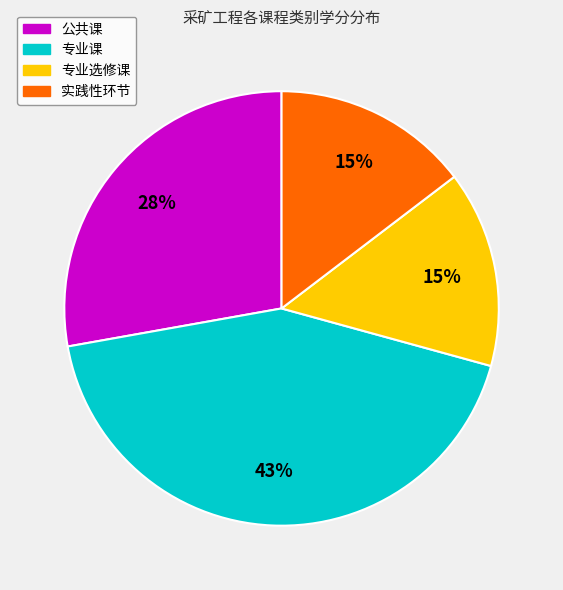

Is it true that 专业选修课 is 15% of the pie?

True